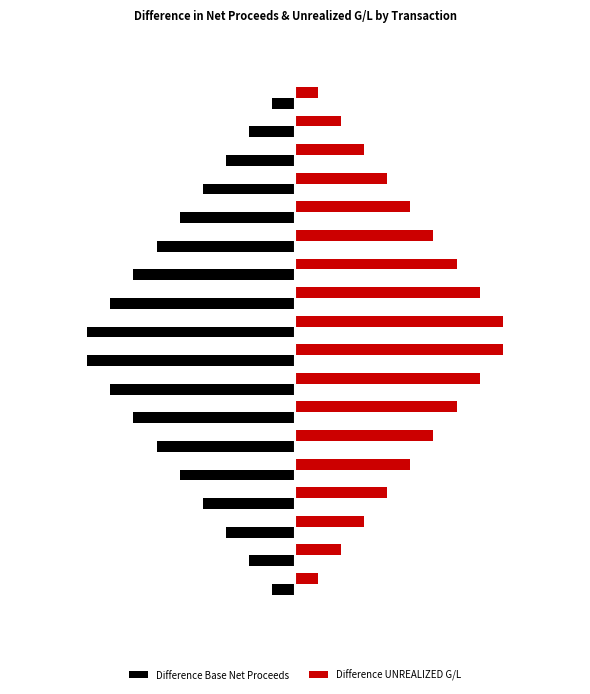

What are all the series names shown in the legend?

Difference Base Net Proceeds, Difference UNREALIZED G/L